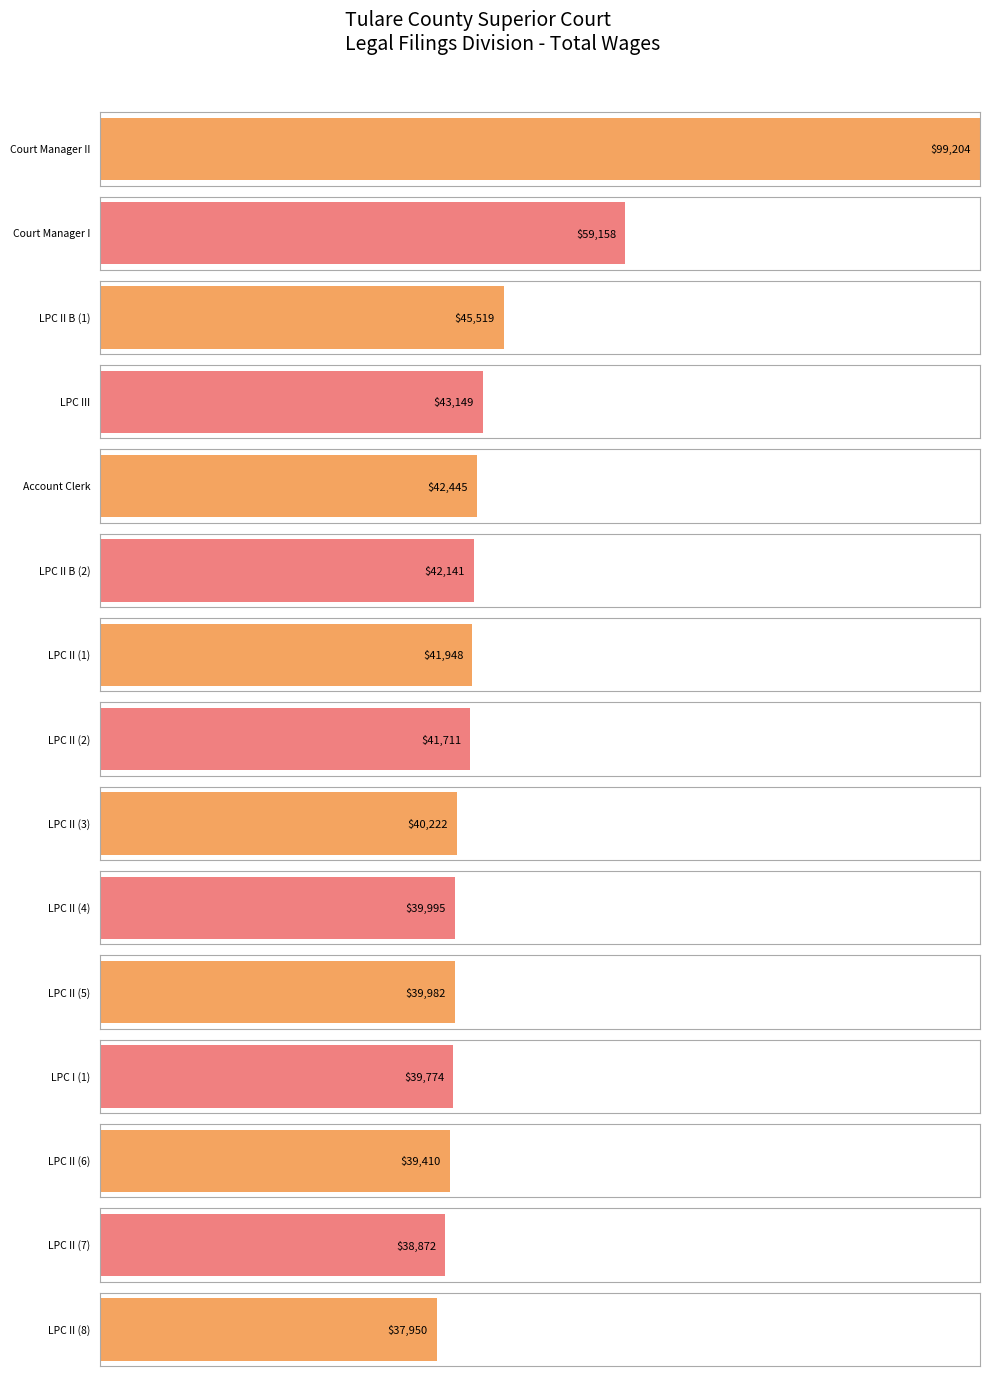

Approximately how many times larger is the value at Legal Processing Clerk II compared to Court Manager II?

0.4